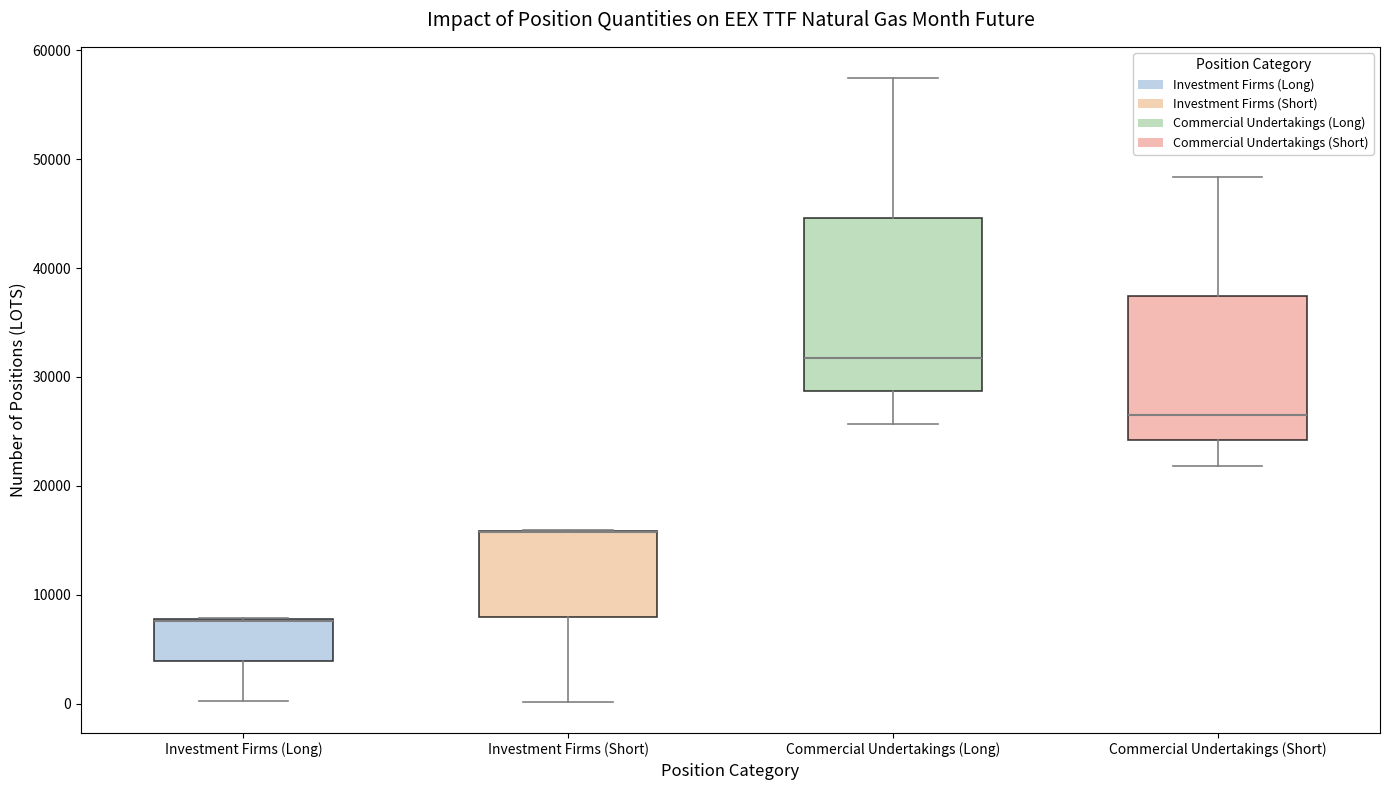

Reading left to right, read every box against the y-axis: the position of its median line, the range the box covers, and the ends of its whiskers. The values are not printed on the chart, so give them approximately, as read against the axis.

Investment Firms (Long): median 8000 (drawn on the box's upper edge), box 4000 to 8000, whiskers 0 to 8000
Investment Firms (Short): median 16000 (drawn on the box's upper edge), box 8000 to 16000, whiskers 0 to 16000
Commercial Undertakings (Long): median 32000, box 29000 to 45000, whiskers 26000 to 57000
Commercial Undertakings (Short): median 27000, box 24000 to 37000, whiskers 22000 to 48000